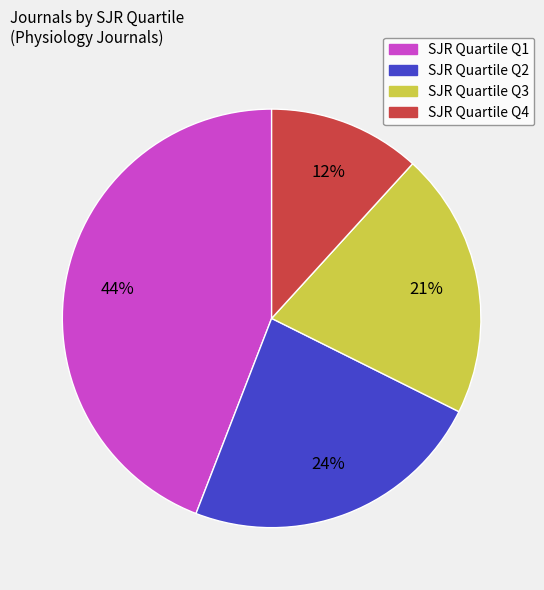

To the nearest percent, what is the average slice percentage?

25%